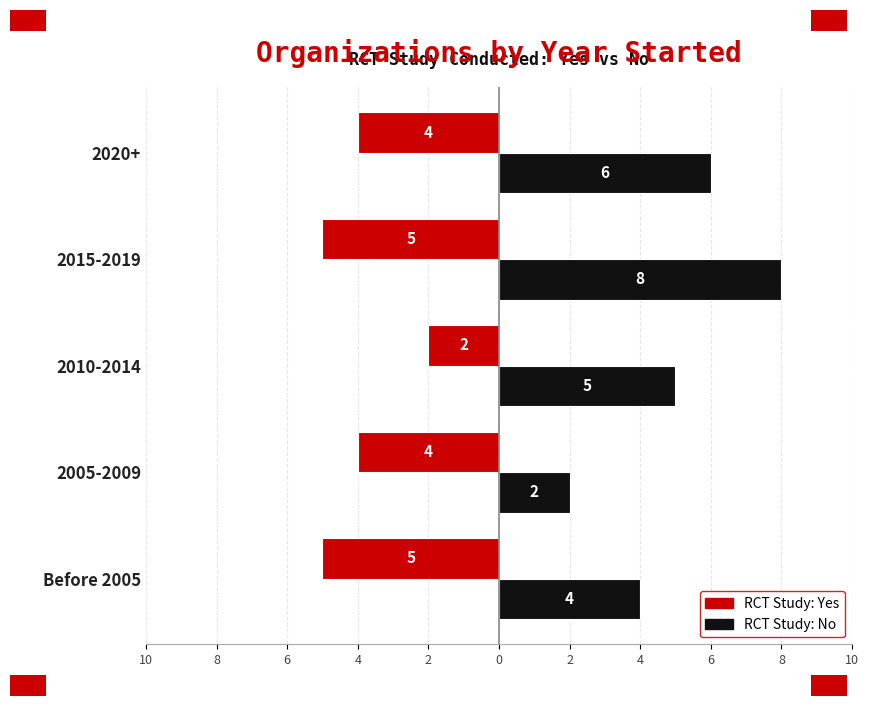

How many bars are there in each group?

2